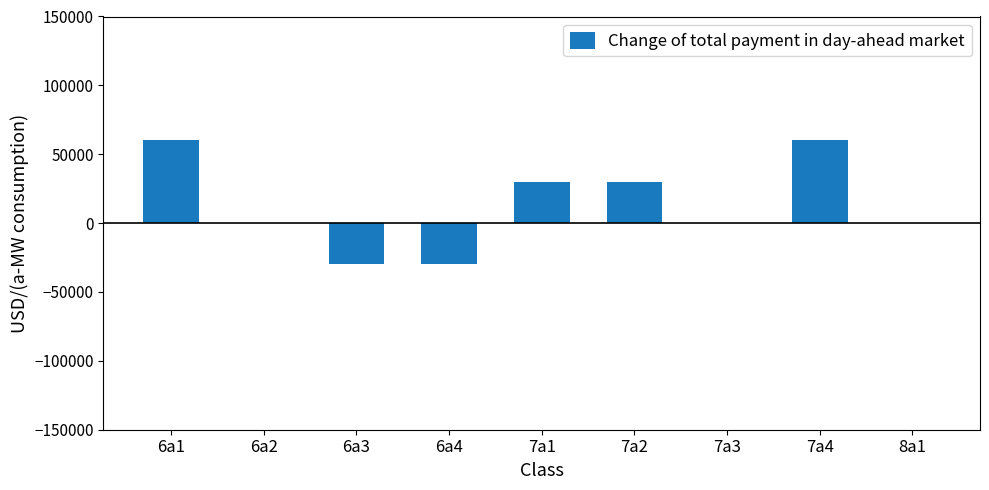

Is it true that the value at 7a2 is 13392?

False